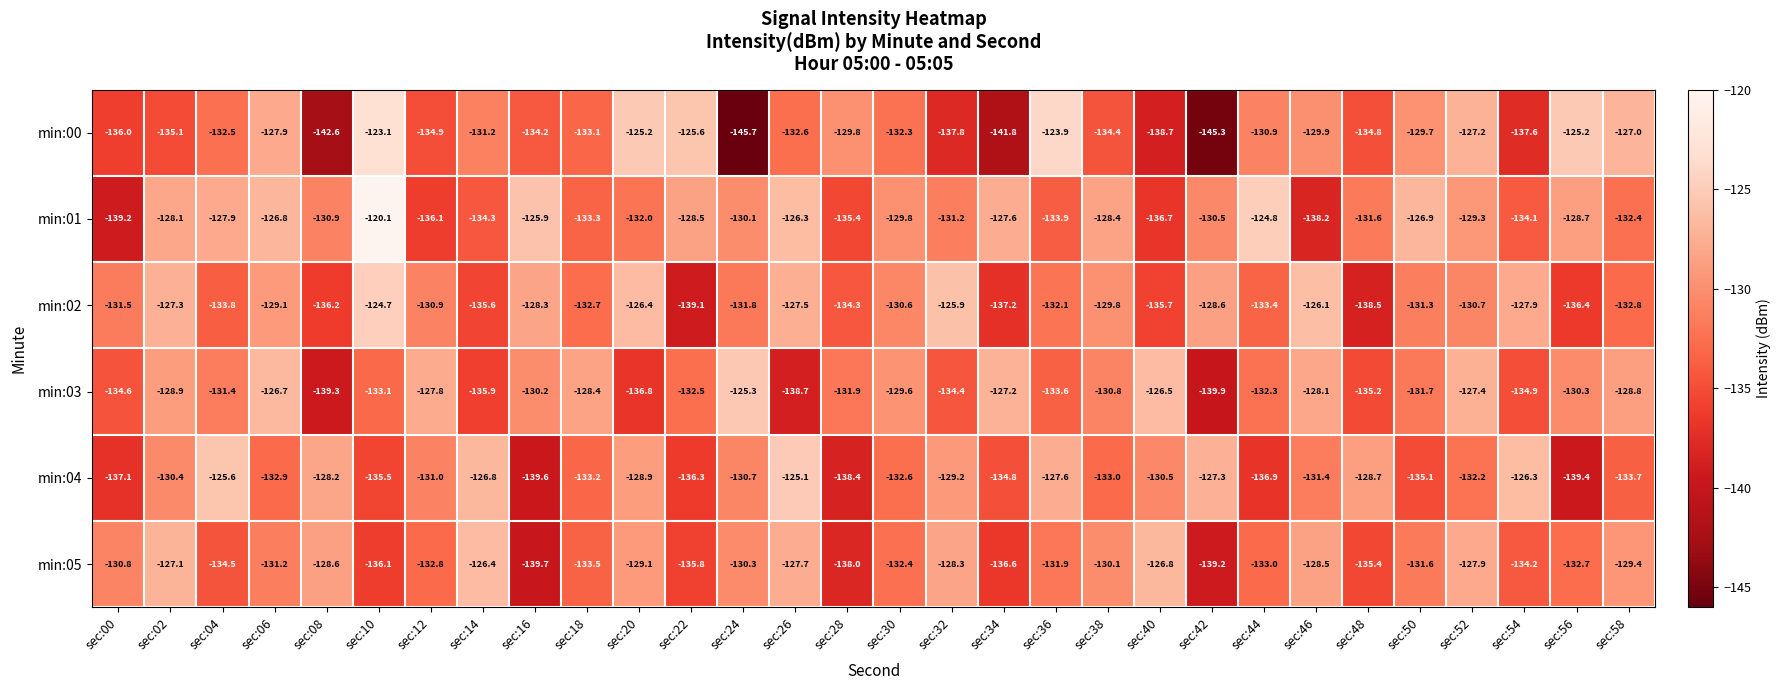

What is the lowest value of the min:03 series?

-139.9